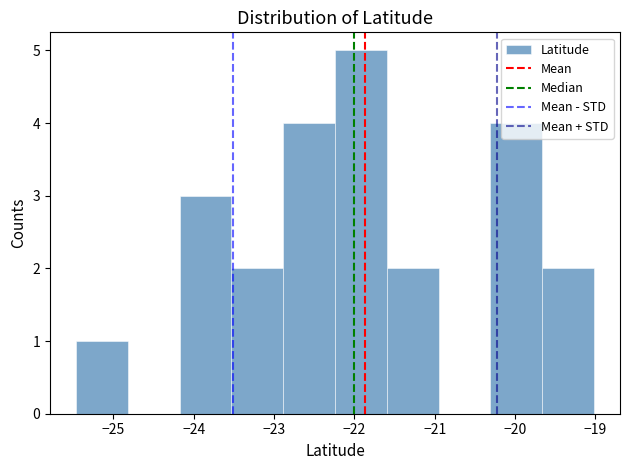

Reading left to right, list every bar in this chart as the range it spans on the x-axis followed by its height. Neither the bar edges nor the heights are printed on the chart, so give them approximately, as read against the axes.

-25.5 to -24.8: 1
-24.8 to -24.2: 0
-24.2 to -23.5: 3
-23.5 to -22.9: 2
-22.9 to -22.2: 4
-22.2 to -21.6: 5
-21.6 to -21.0: 2
-21.0 to -20.3: 0
-20.3 to -19.7: 4
-19.7 to -19.0: 2